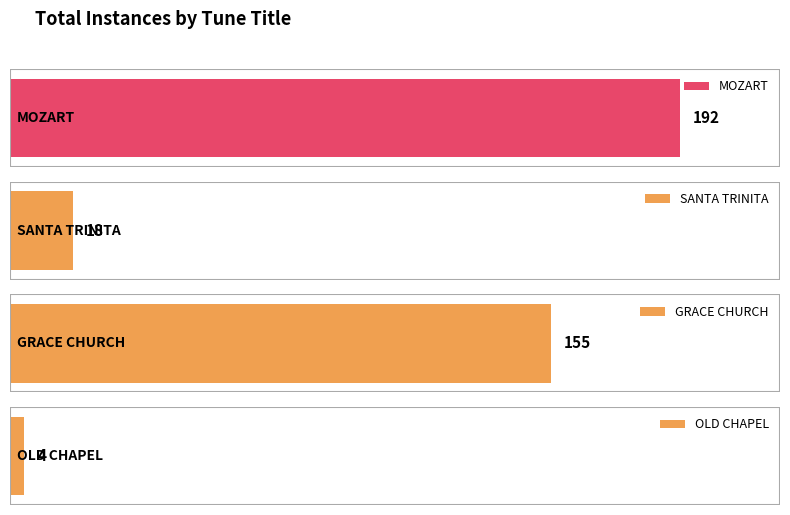

What is the difference between the values at MOZART and OLD CHAPEL?

188